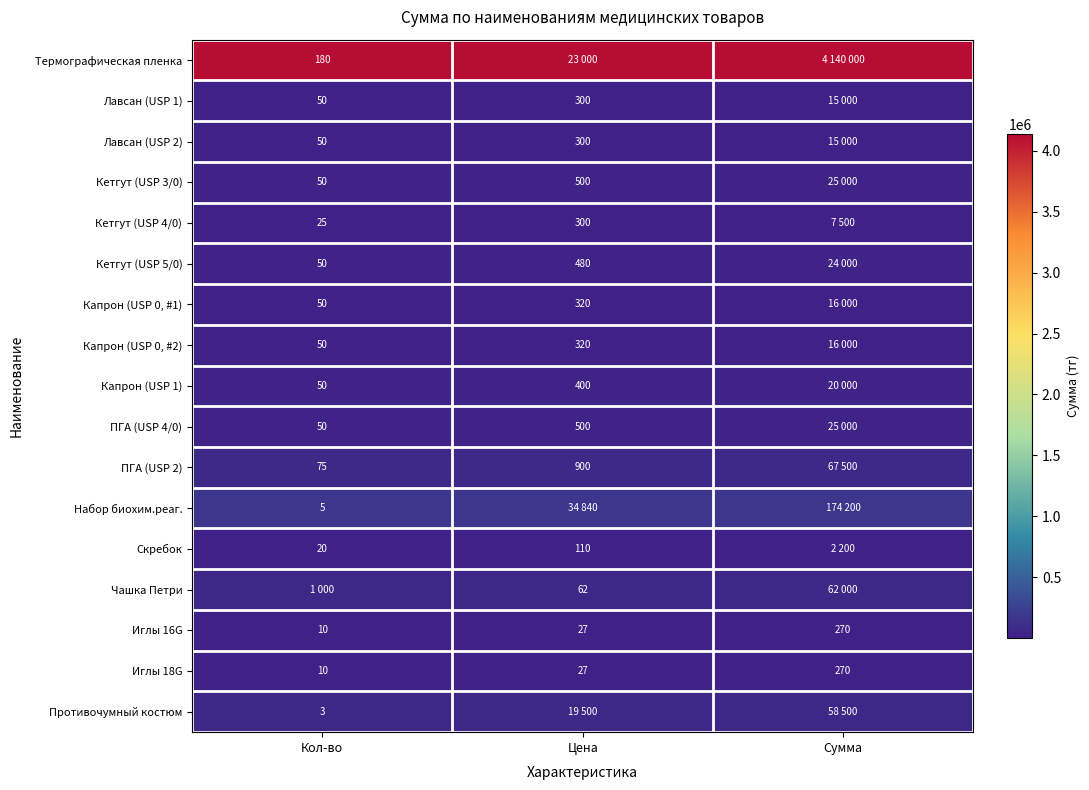

At how many categories does at least one series exceed 228017?

3